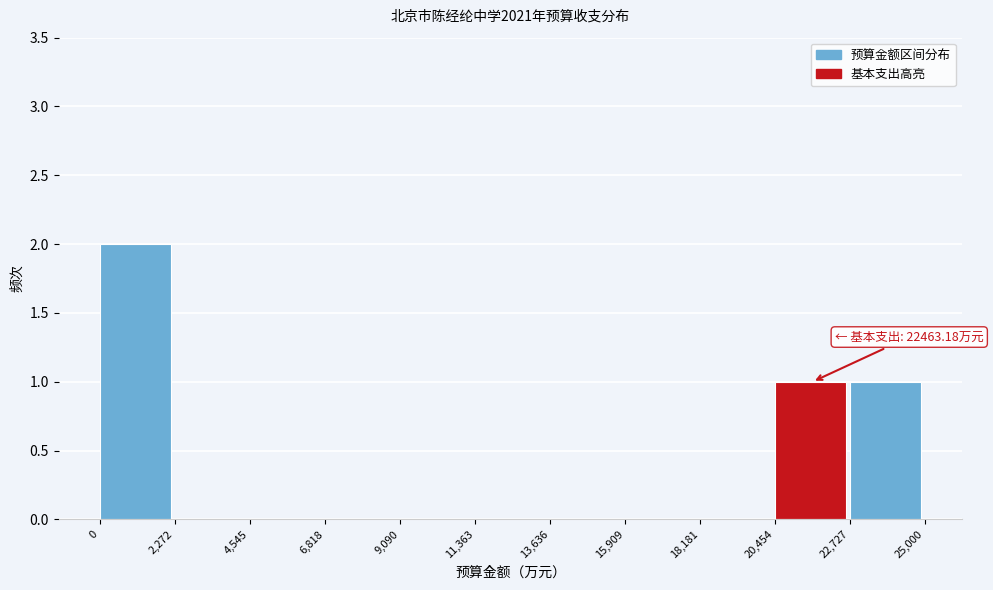

Over which range of the x-axis is the bar tallest?

0 to 2,272